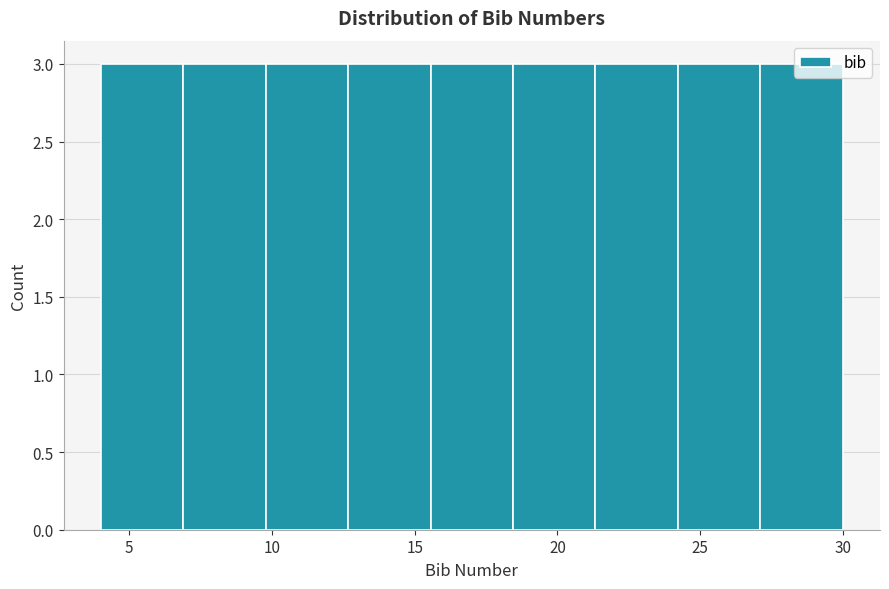

What is the height of the bar covering 10.0 to 12.5 on the x-axis? Neither the bar edges nor the heights are printed on the chart, so give them approximately, as read against the axes.

3